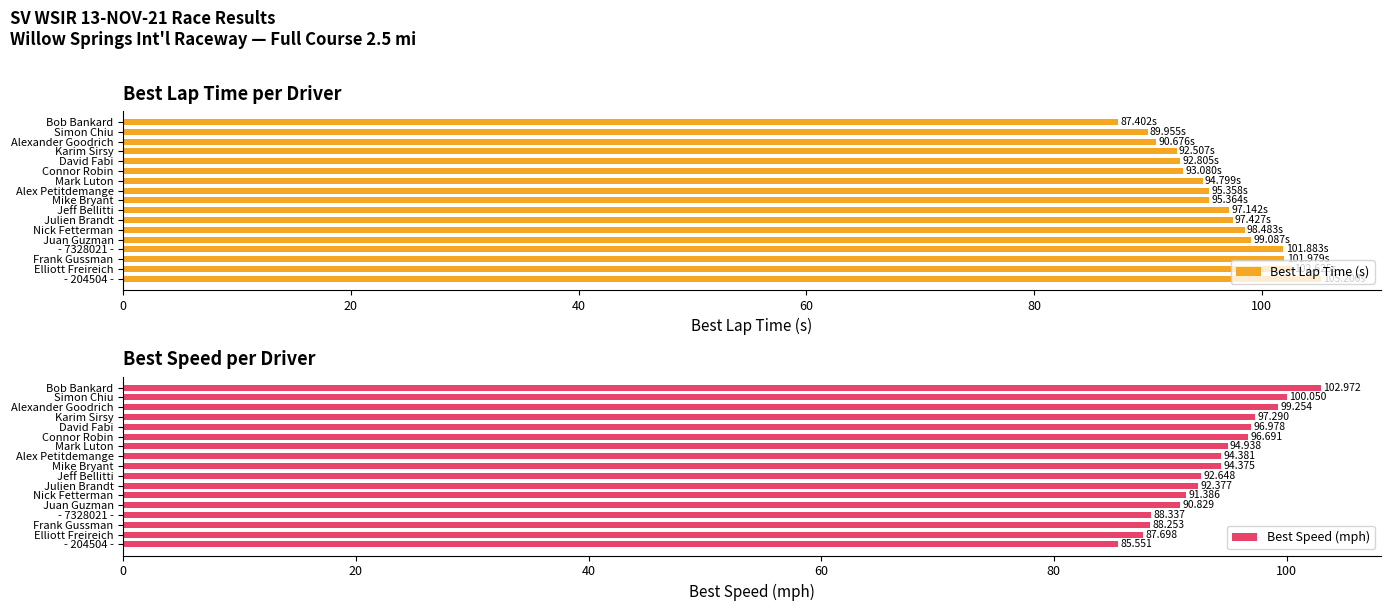

What is the sum of the Best Lap Time (s) values at Elliott Freireich and - 7328021 -?

204.5